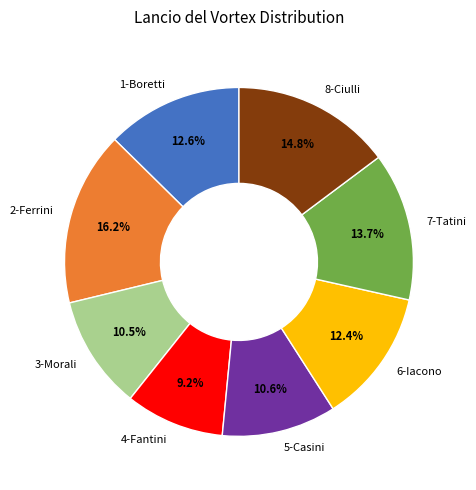

Does 3-Morali represent more than half of the total?

No